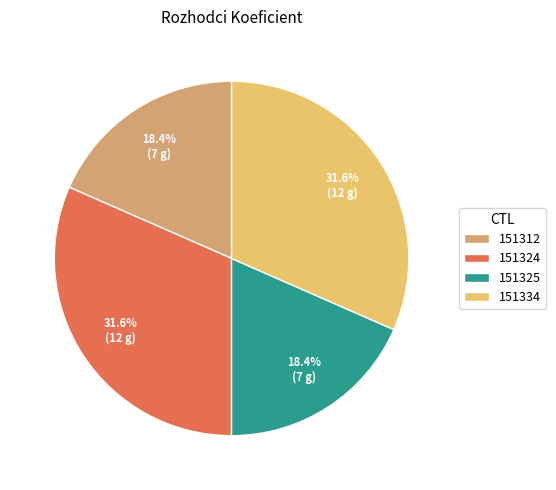

True or false: 151334 accounts for 23% of the total.

False